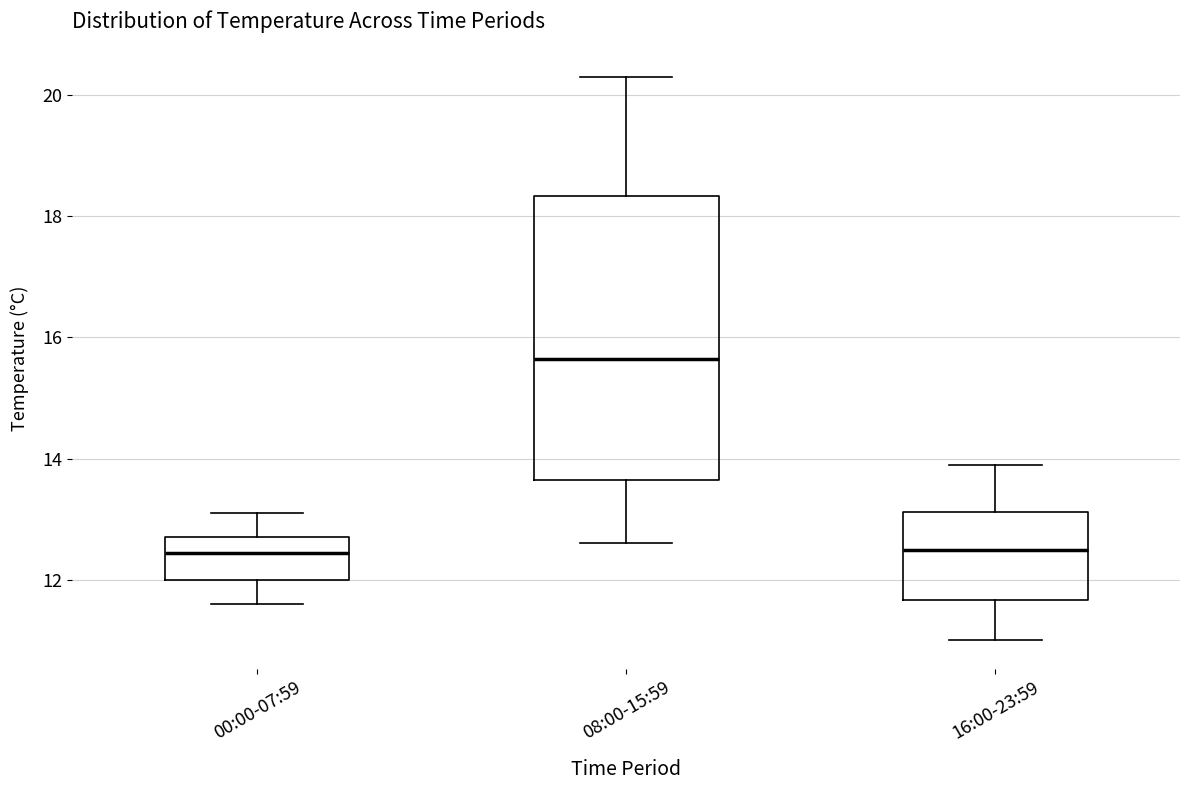

Which box's median line is the highest?

08:00-15:59